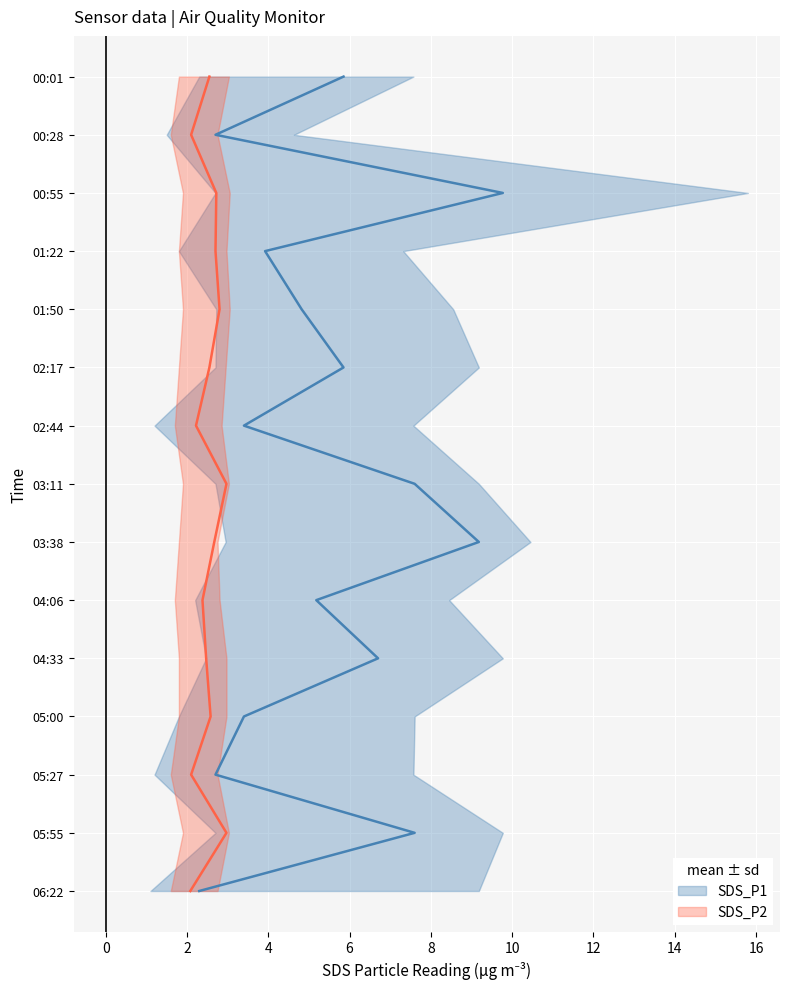

What is the sum of the SDS_P2_upper values at 02:44 and 00:28?

5.6